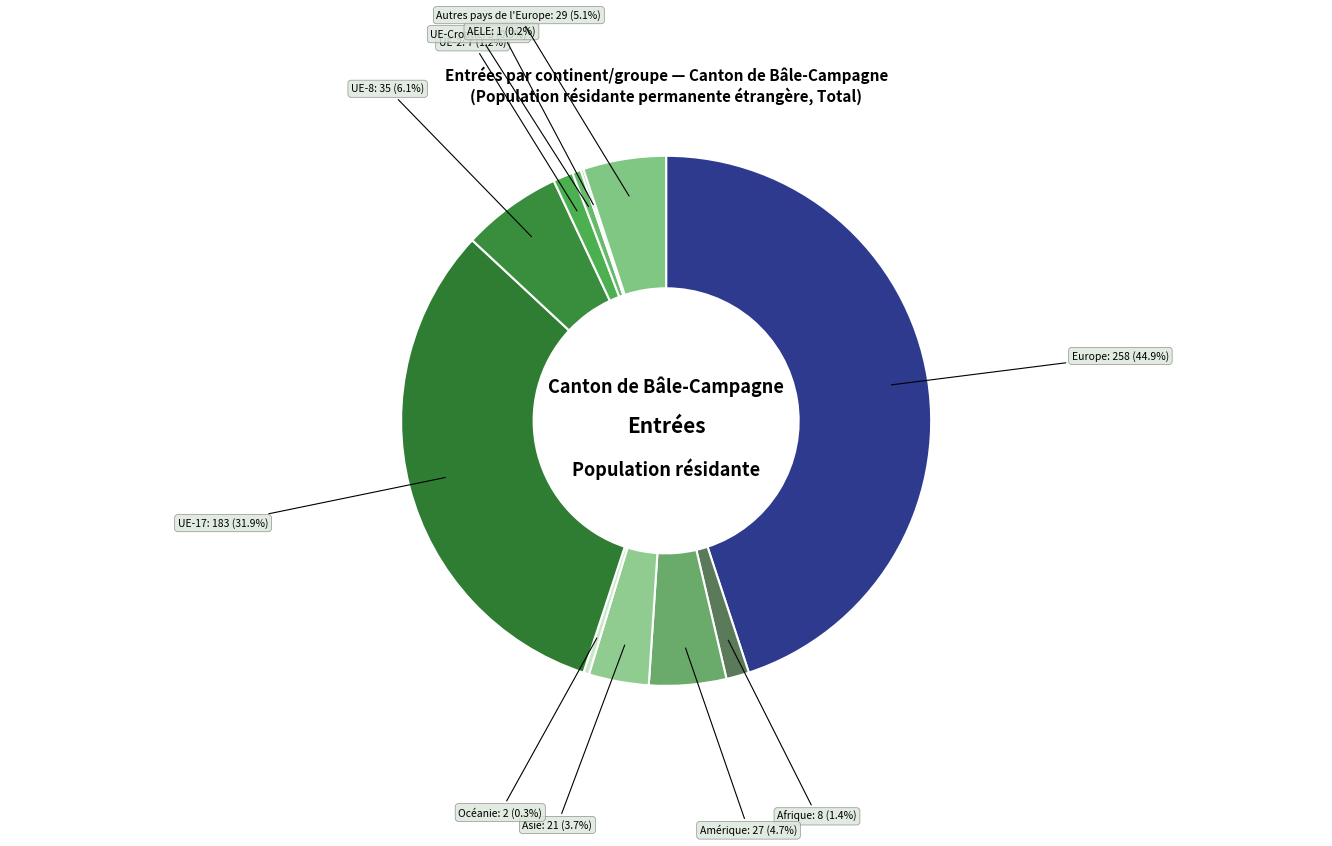

To the nearest percent, what is the combined percentage of Afrique and UE-8?

7%